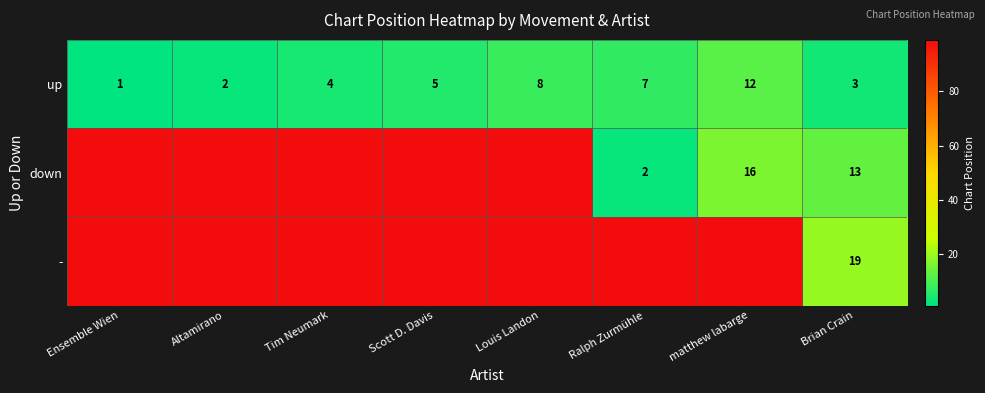

At which label does up reach its minimum?

Ensemble Wien